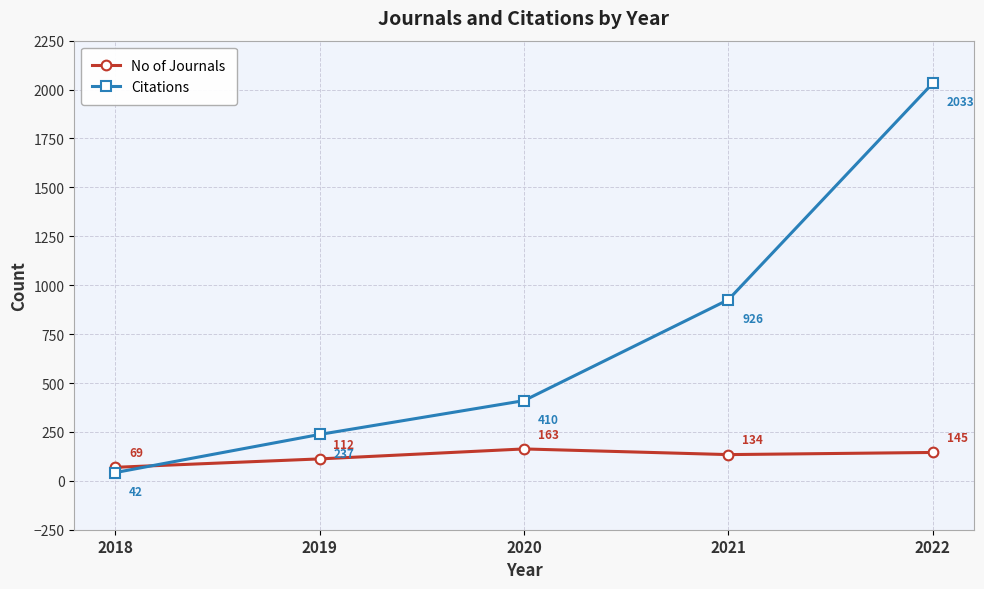

True or false: Citations has a value of 926 at 2021.

True